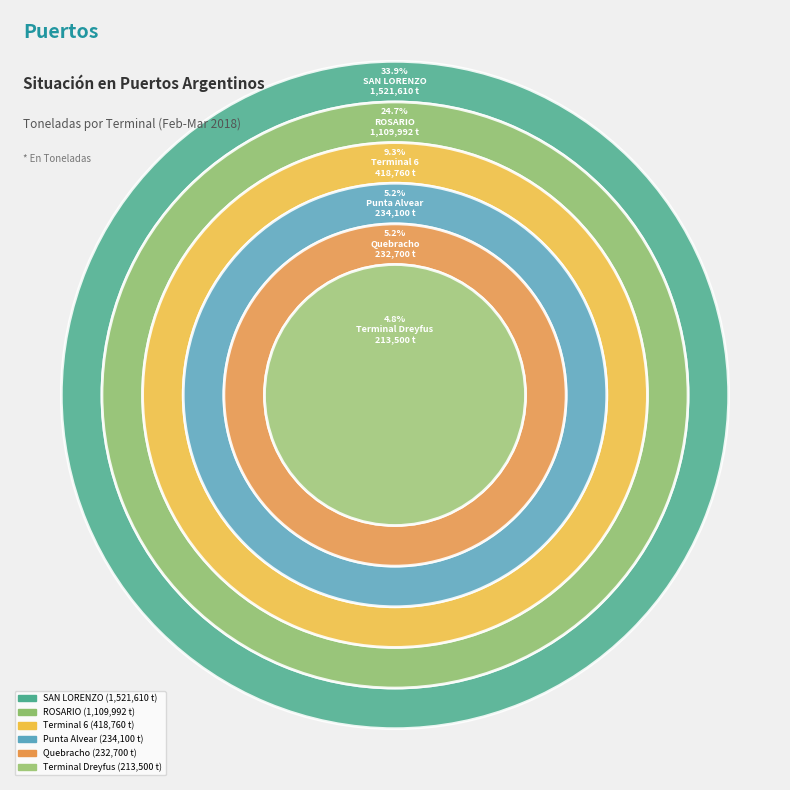

Does ROSARIO represent more than half of the total?

No